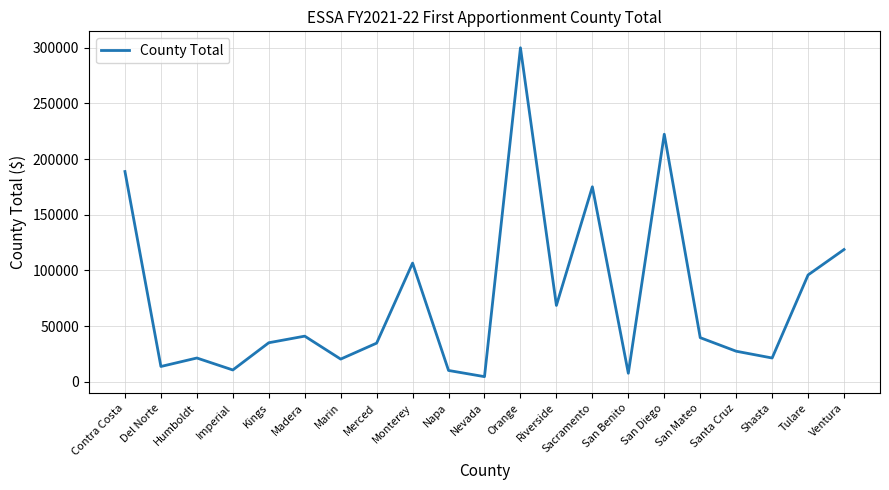

Approximately how many times larger is the value at Sacramento compared to Napa?

17.3